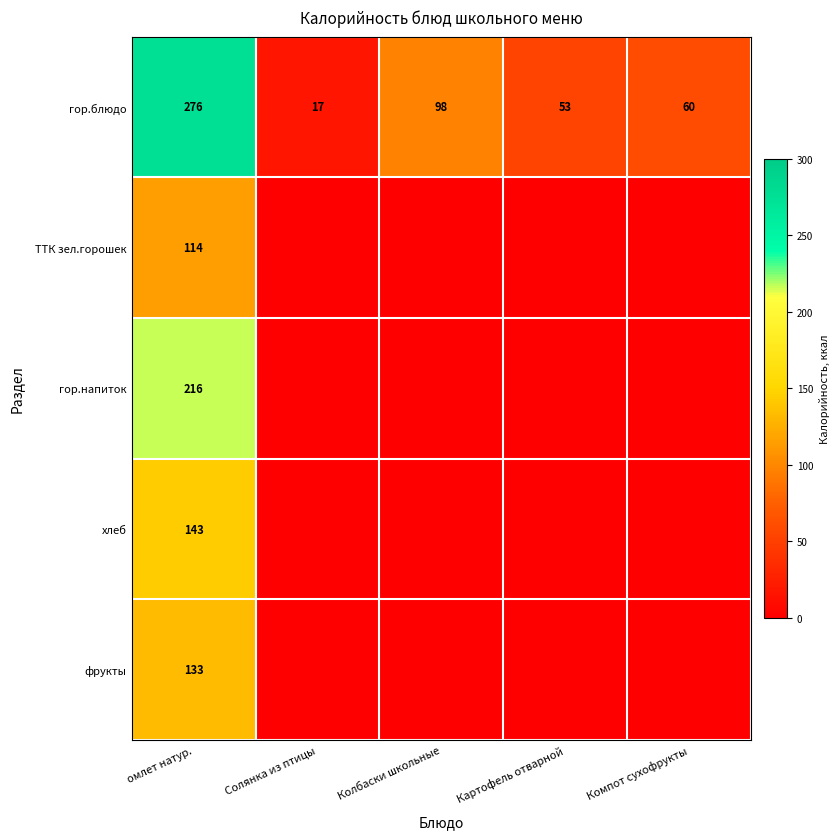

What is the sum of the гор.блюдо values at Компот сухофрукты and Солянка из птицы?

77